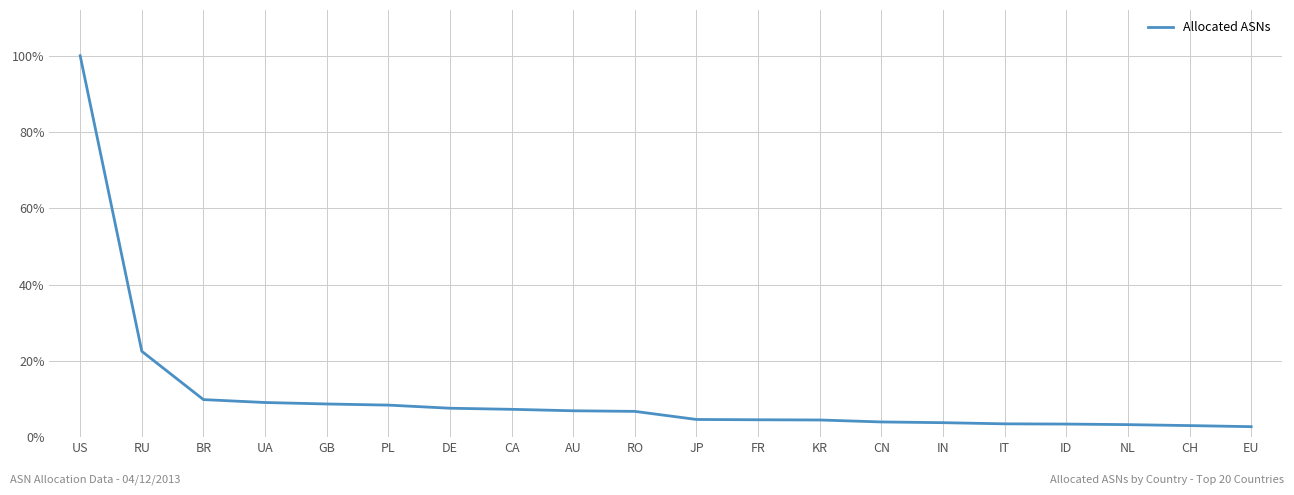

At which category does the chart reach its minimum across all series?

EU